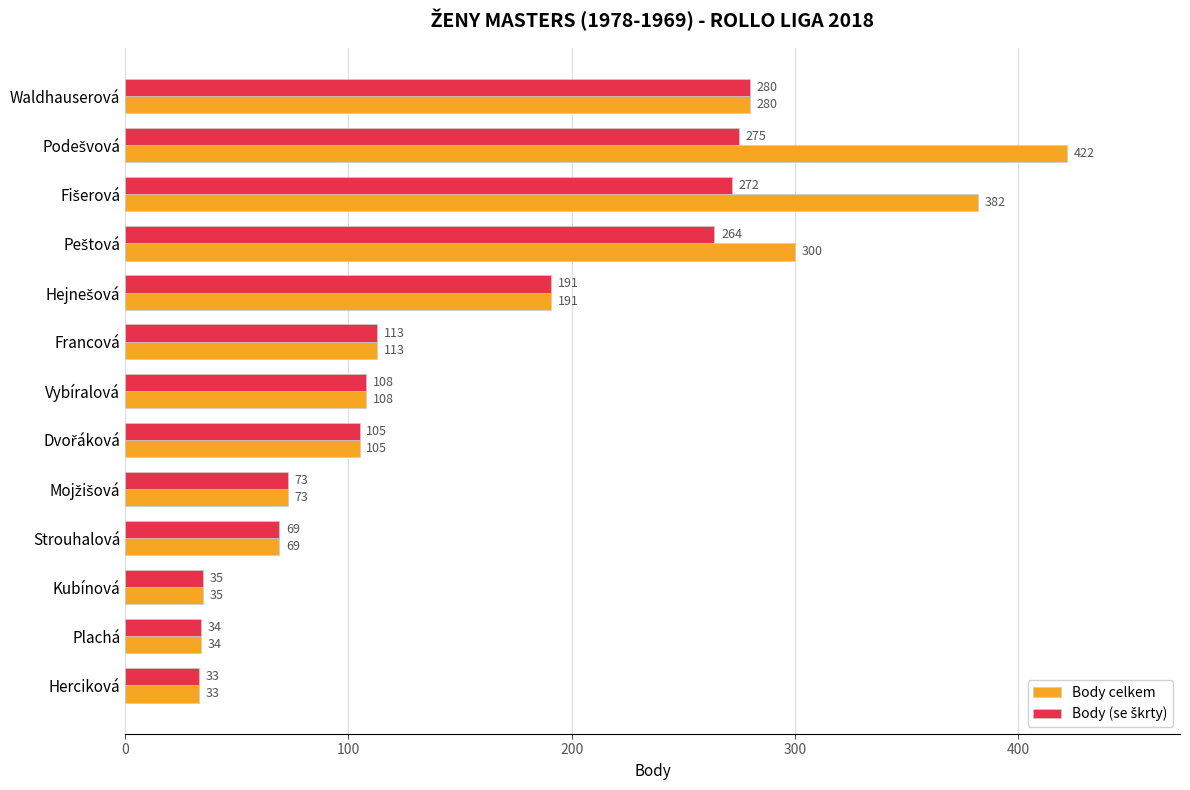

What is the minimum value shown in the chart?

33